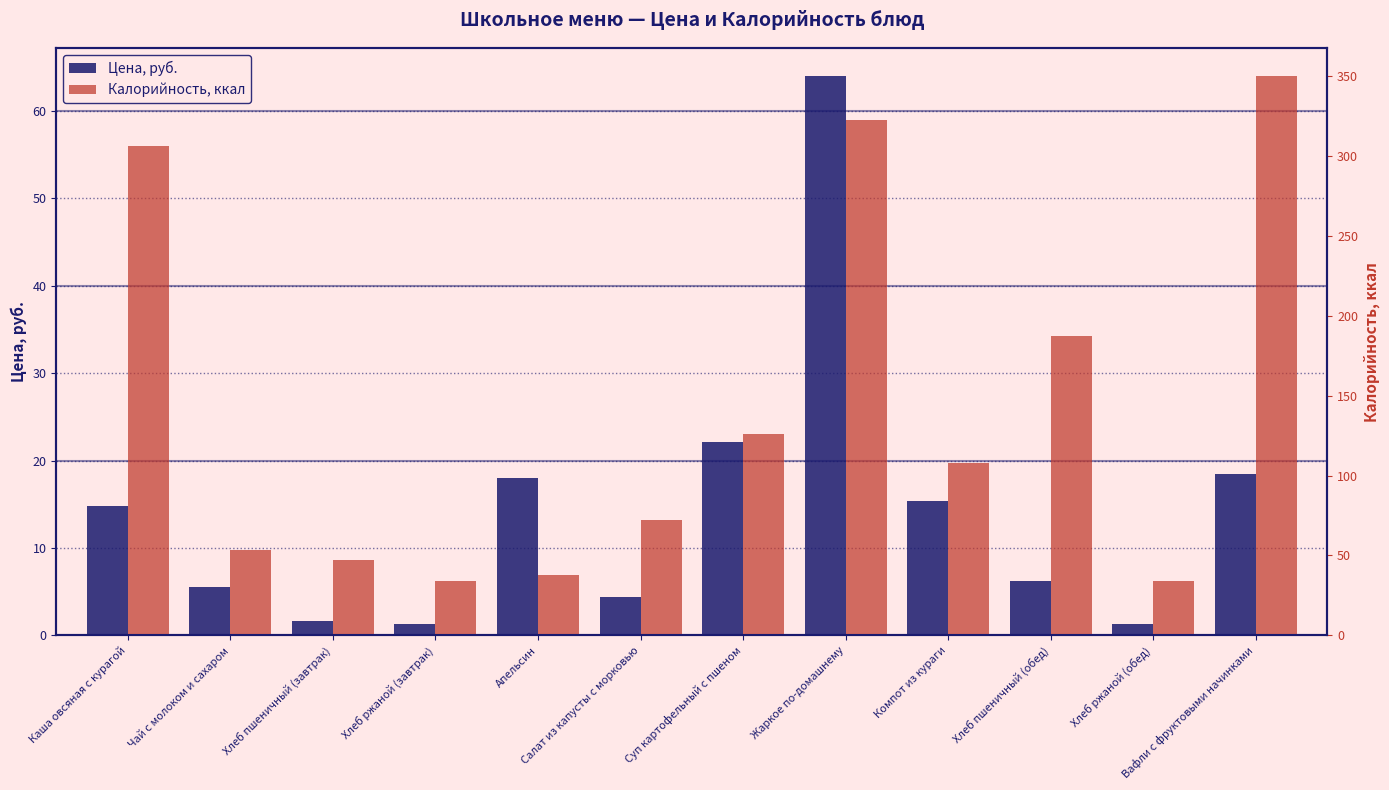

What are all the series names shown in the legend?

Цена, руб., Калорийность, ккал